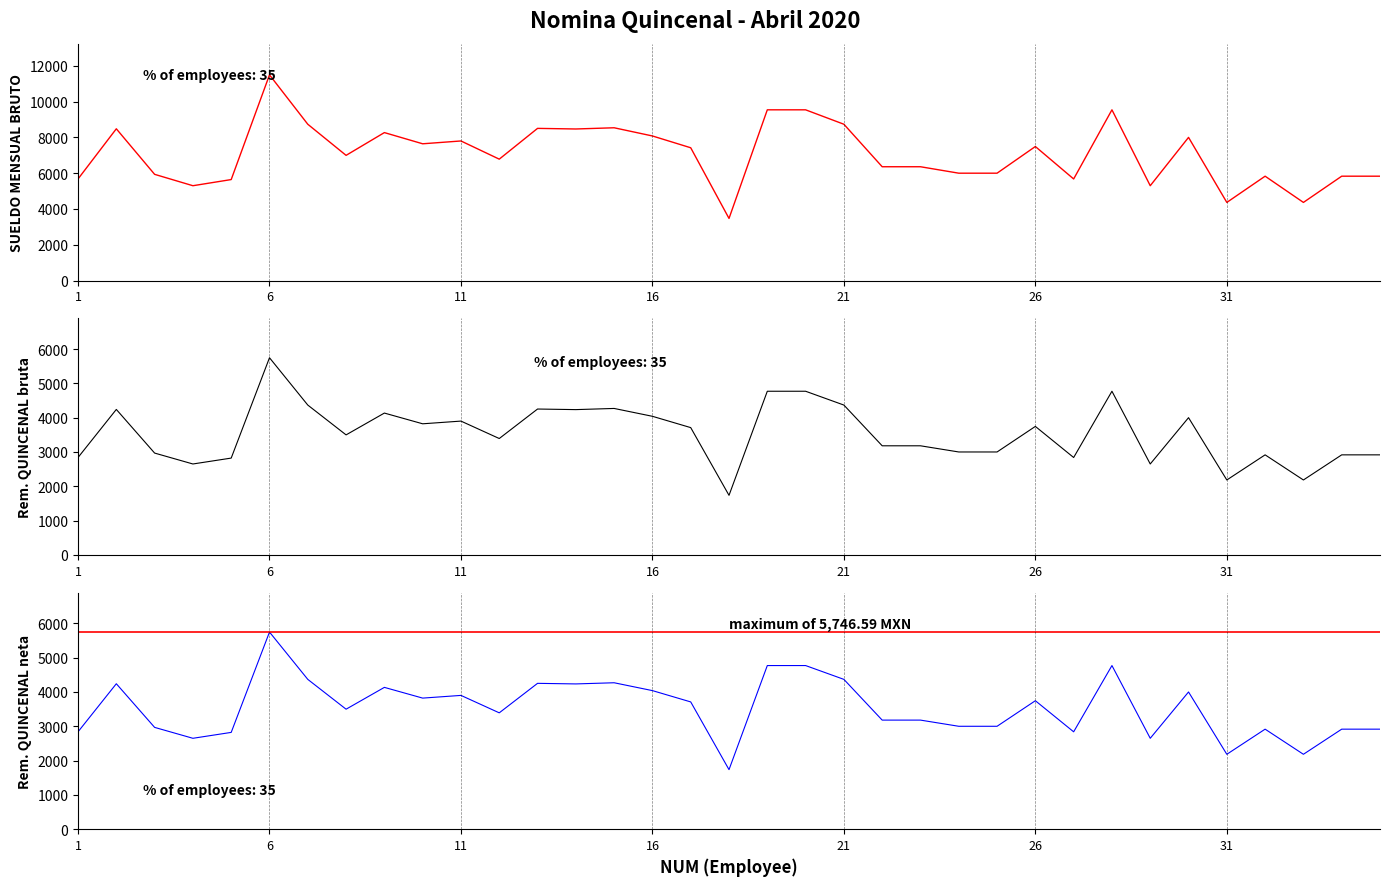

Does the chart display data point markers on the line(s)?

No